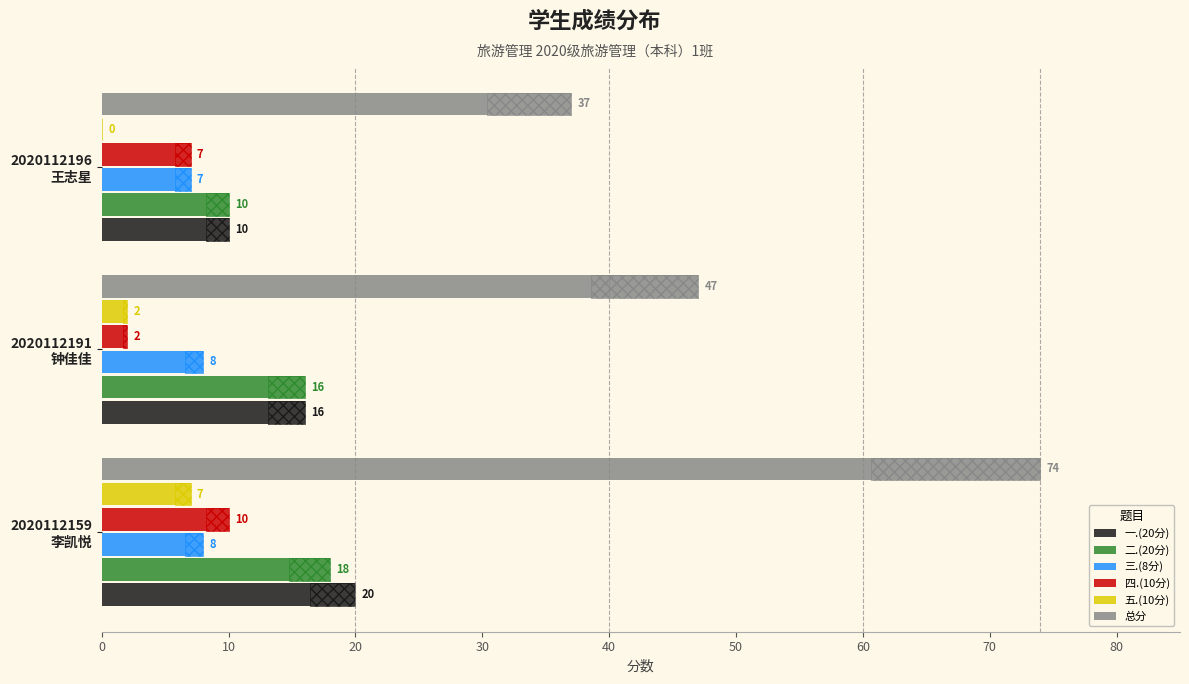

Reading left to right, transcribe all the data shown in this chart.

一.(20分): 20	16	10
二.(20分): 18	16	10
三.(8分): 8	8	7
四.(10分): 10	2	7
五.(10分): 7	2	0
总分: 74	47	37